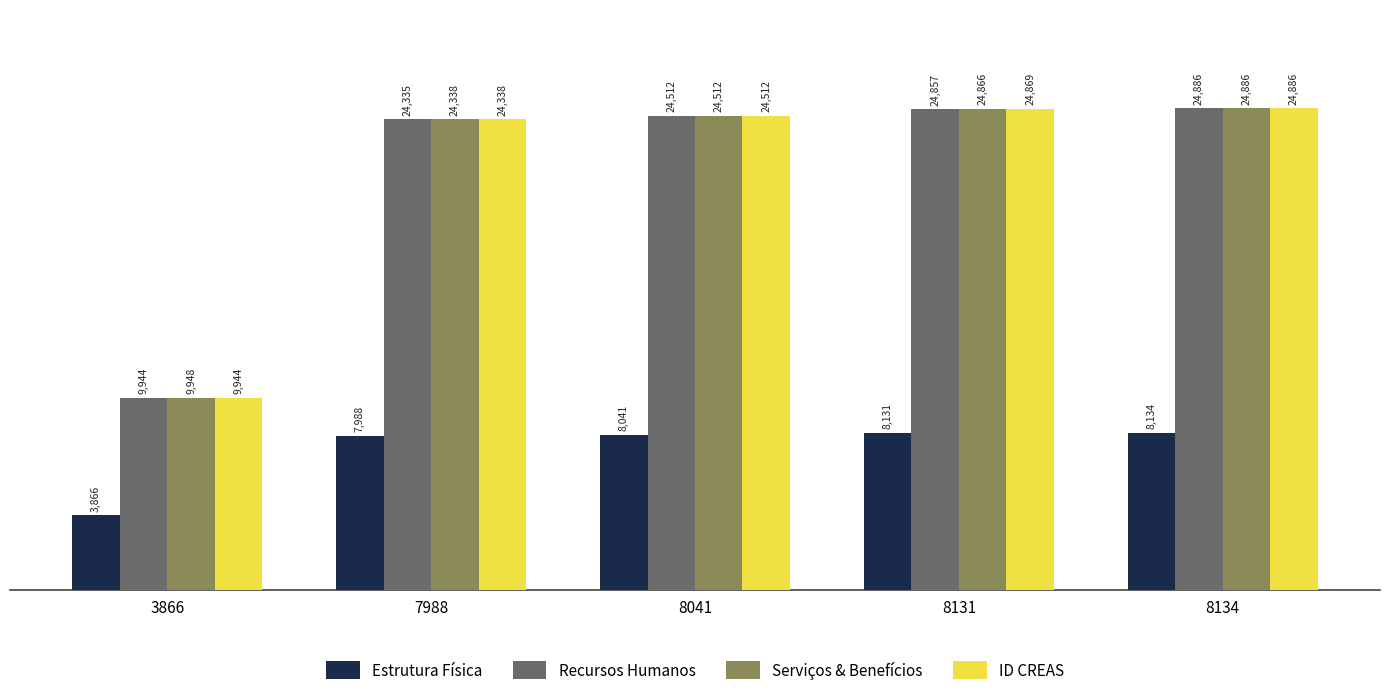

Reading left to right, what are all the values shown in this chart?

Estrutura Física: 3866=3866	7988=7988	8041=8041	8131=8131	8134=8134
Recursos Humanos: 3866=9944	7988=24335	8041=24512	8131=24857	8134=24886
Serviços & Benefícios: 3866=9948	7988=24338	8041=24512	8131=24866	8134=24886
ID CREAS: 3866=9944	7988=24338	8041=24512	8131=24869	8134=24886